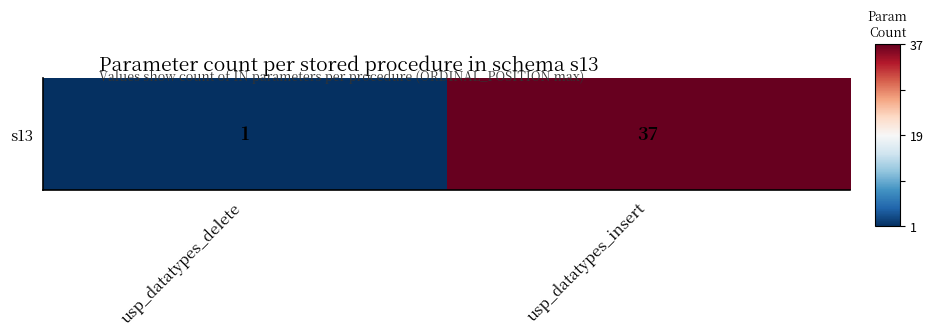

Where is the data nearest to the value 0?

usp_datatypes_delete